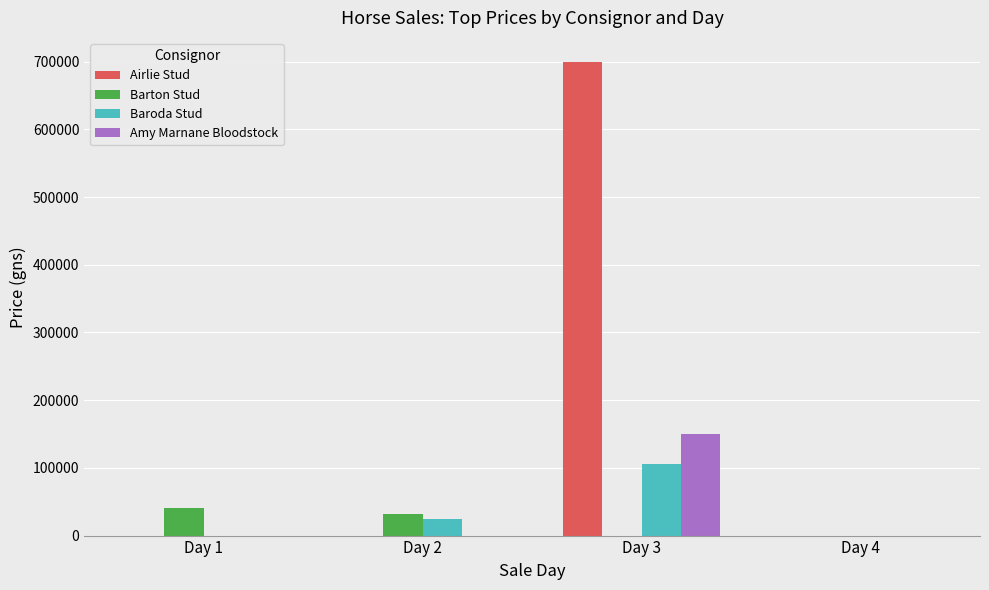

At which category is the sum across all series the highest?

Day 3